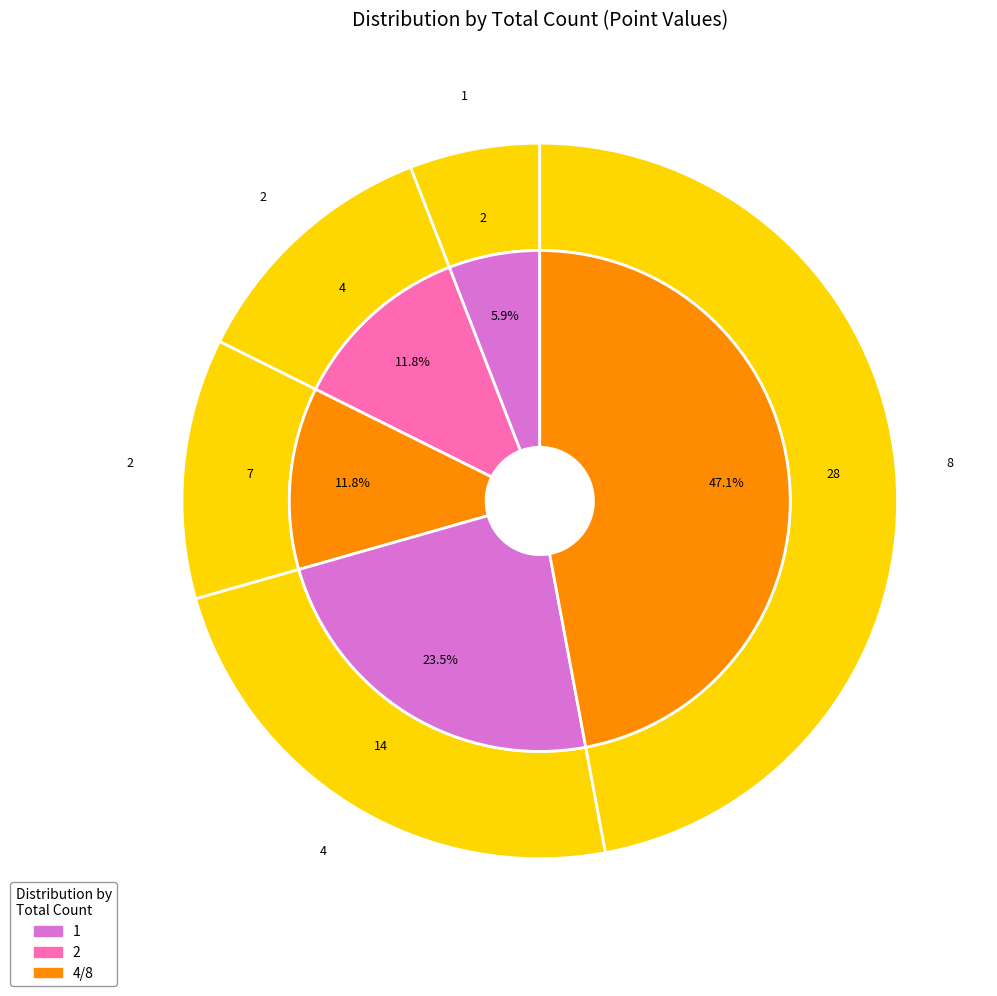

How many segments does this pie chart have?

5